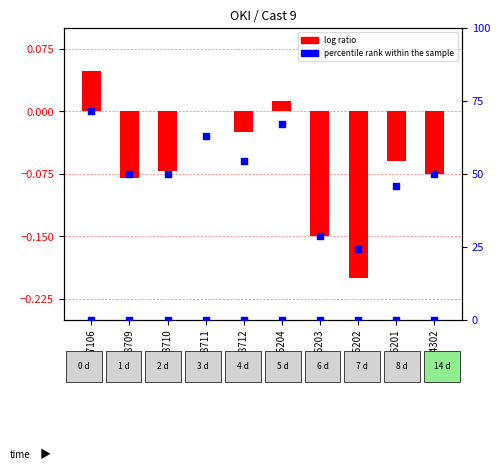

What is the change in value from 45396202 to 44574302?

+0.1